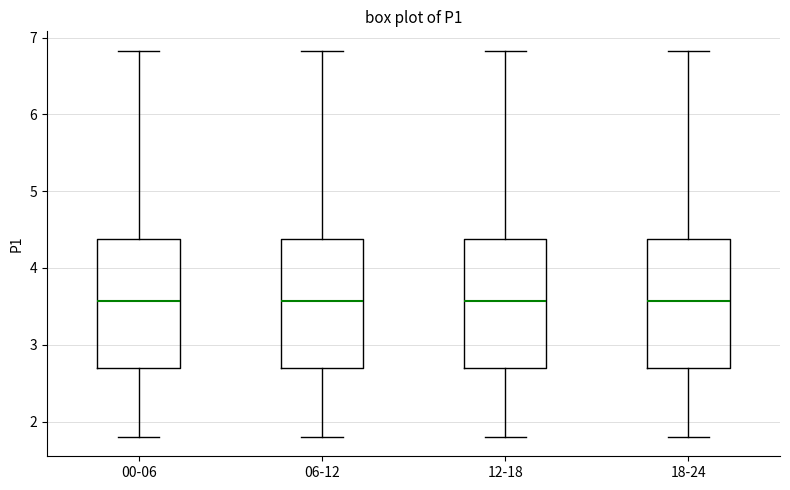

Where does the upper whisker of the box for 18-24 end on the y-axis? The values are not printed on the chart, so give them approximately, as read against the axis.

6.8